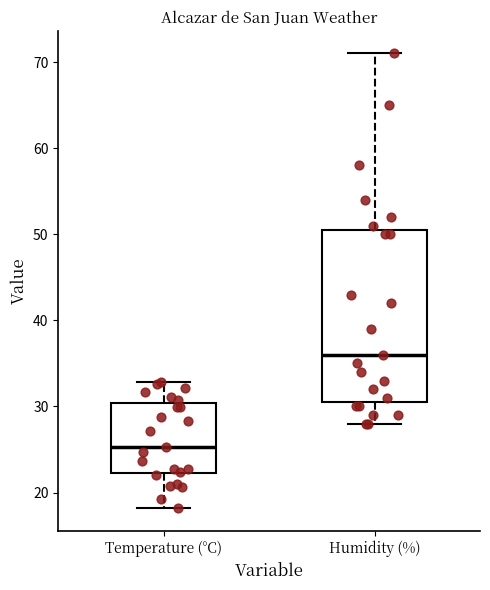

Where does the median line of the box for Humidity (%) sit on the y-axis? The values are not printed on the chart, so give them approximately, as read against the axis.

36